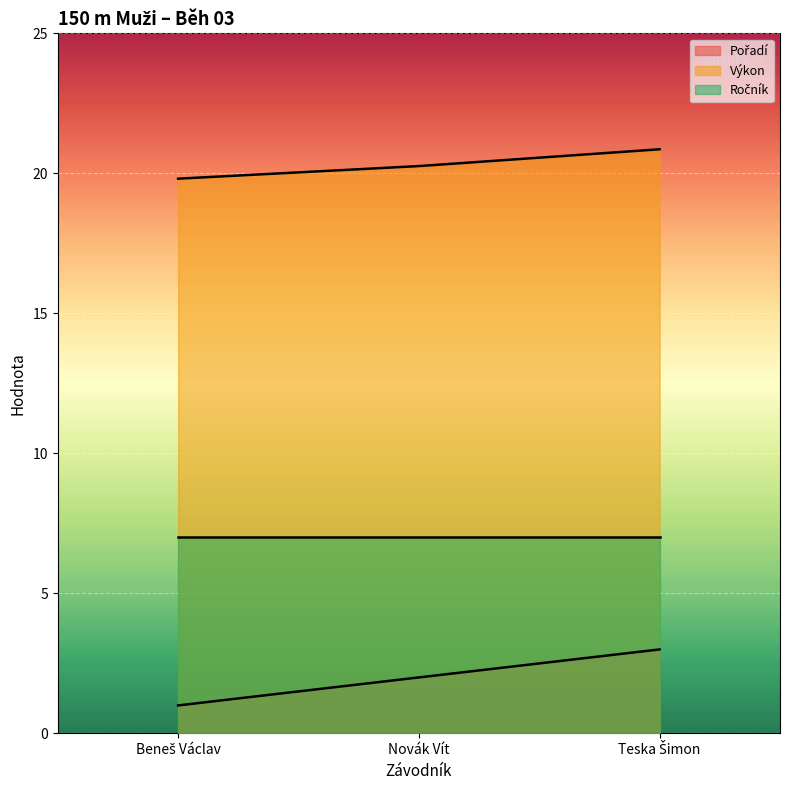

Which category has the highest value in the Pořadí series?

Teska Šimon